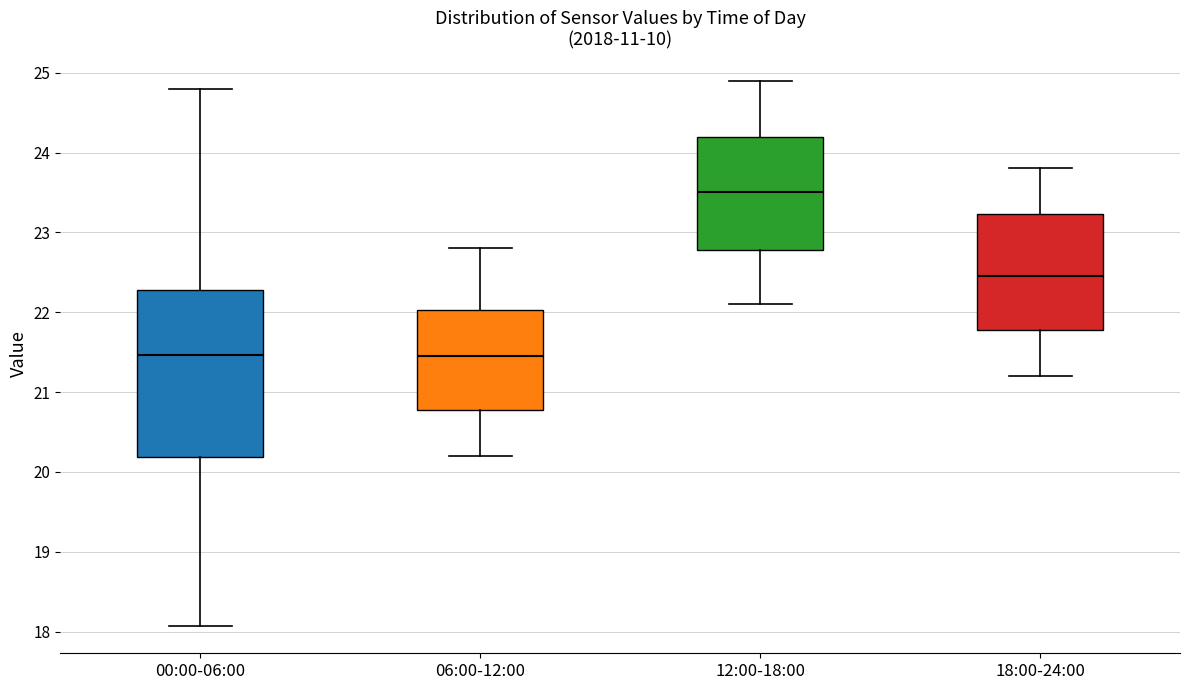

Reading left to right, transcribe this box plot: for each box, give where its median line is, the range the box spans, and where its two whiskers end, as read against the y-axis. The values are not printed on the chart, so give them approximately, as read against the axis.

00:00-06:00: median 21.5, box 20.2 to 22.3, whiskers 18.1 to 24.8
06:00-12:00: median 21.5, box 20.8 to 22.0, whiskers 20.2 to 22.8
12:00-18:00: median 23.5, box 22.8 to 24.2, whiskers 22.1 to 24.9
18:00-24:00: median 22.5, box 21.8 to 23.2, whiskers 21.2 to 23.8